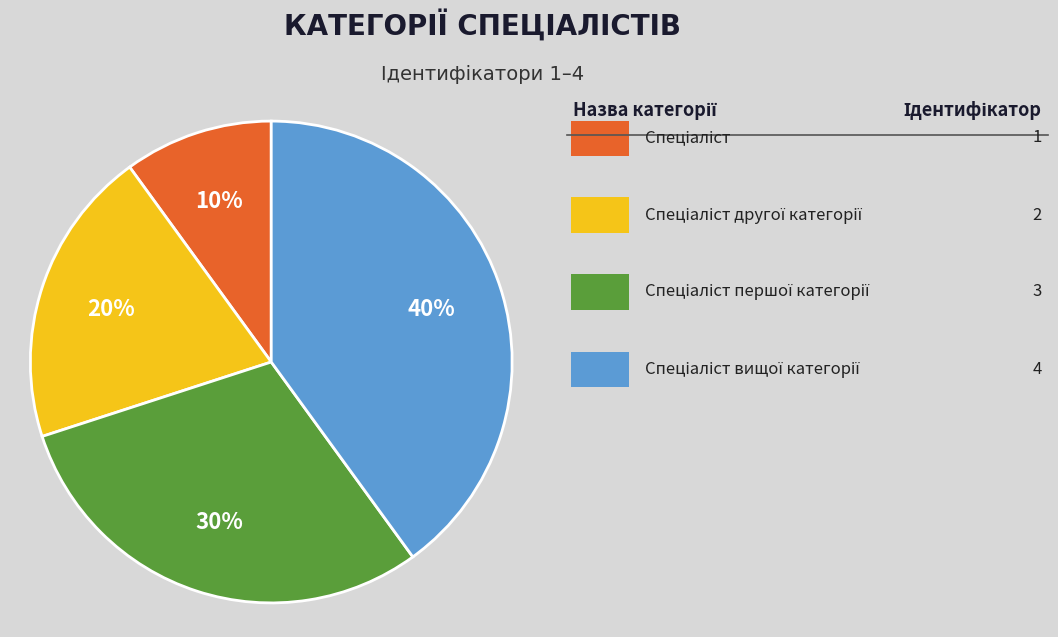

Is there any slice that represents more than half of the pie?

No